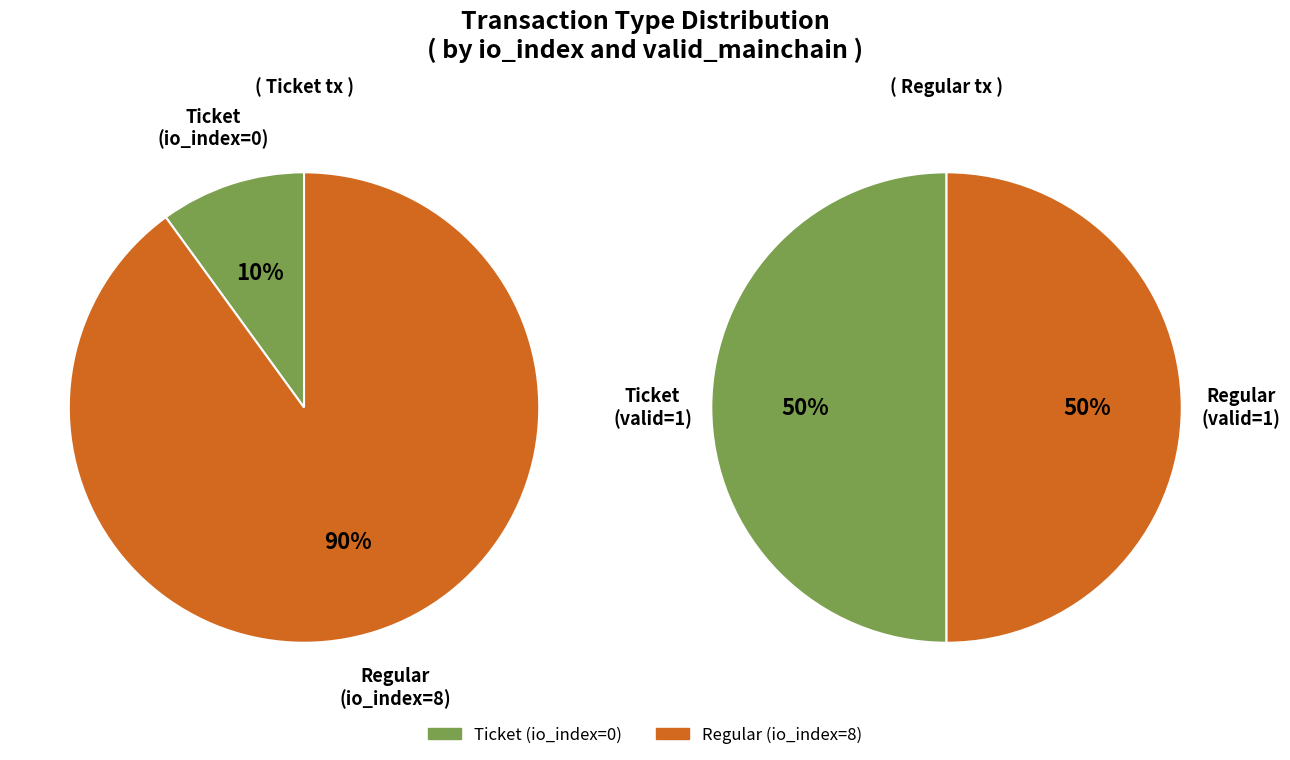

Between direction=-1 (Ticket) and direction=1 (Regular), which series saw the biggest shift?

Regular